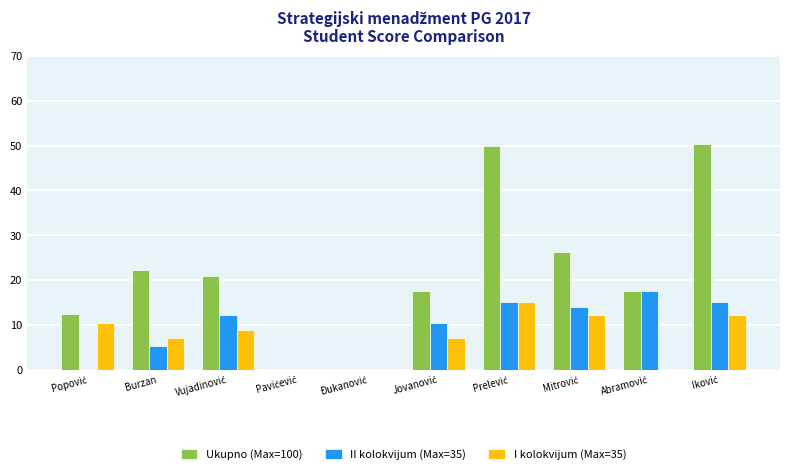

What is the maximum value for II kolokvijum (Max=35)?

17.5